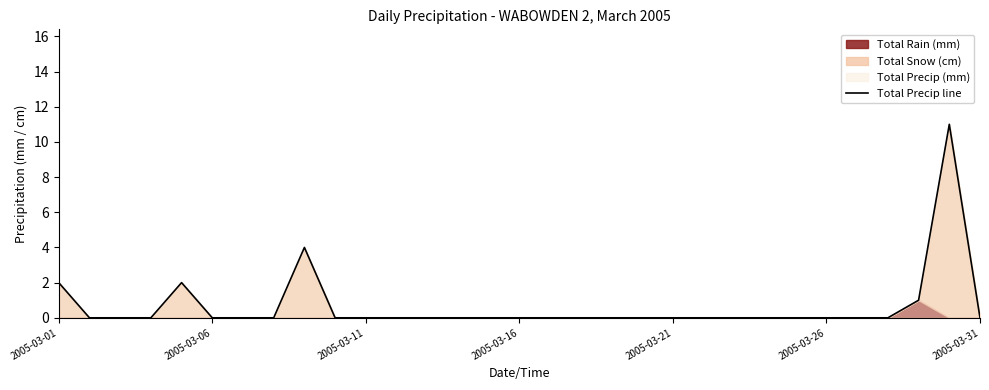

Reading left to right, list all the values displayed in this chart.

2	0	0	0	2	0	0	0	4	0	0	0	0	0	0	0	0	0	0	0	0	0	0	0	0	0	0	0	1	11	0